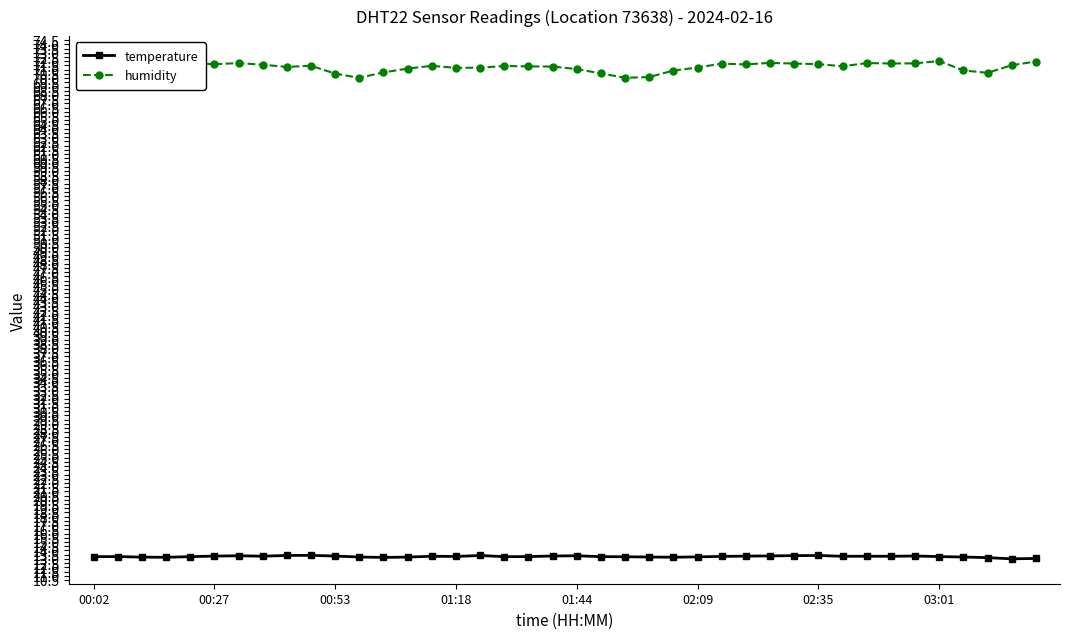

How many categories are shown in the chart?

40